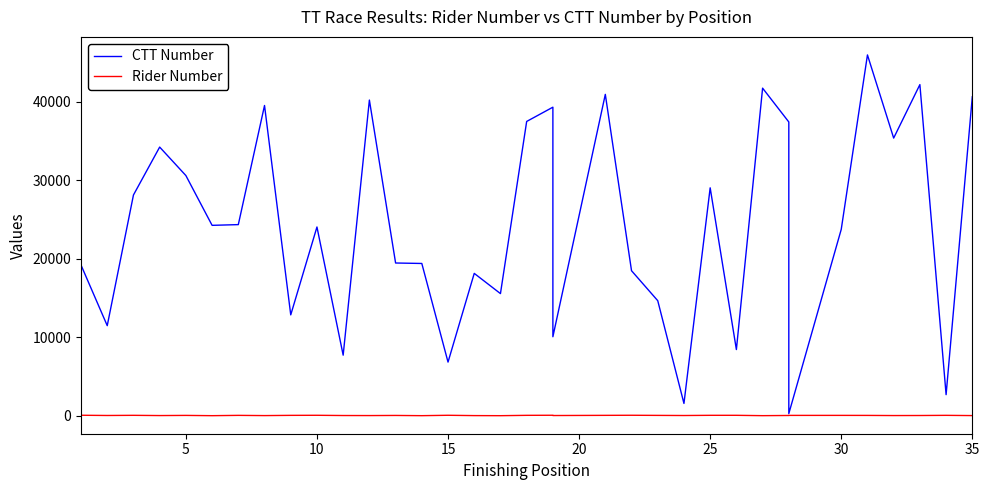

Rank the series by their average value, from lowest to highest.

Rider Number, CTT Number